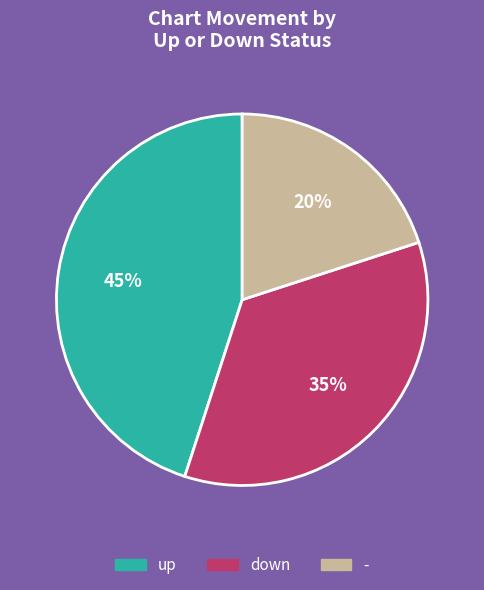

How many slices are in this pie chart?

3